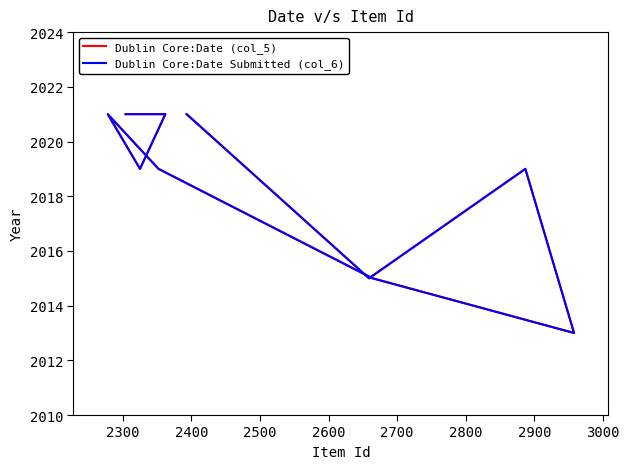

What is the sum of the Dublin Core:Date (col_5) values at 2800 and 2300?

4036